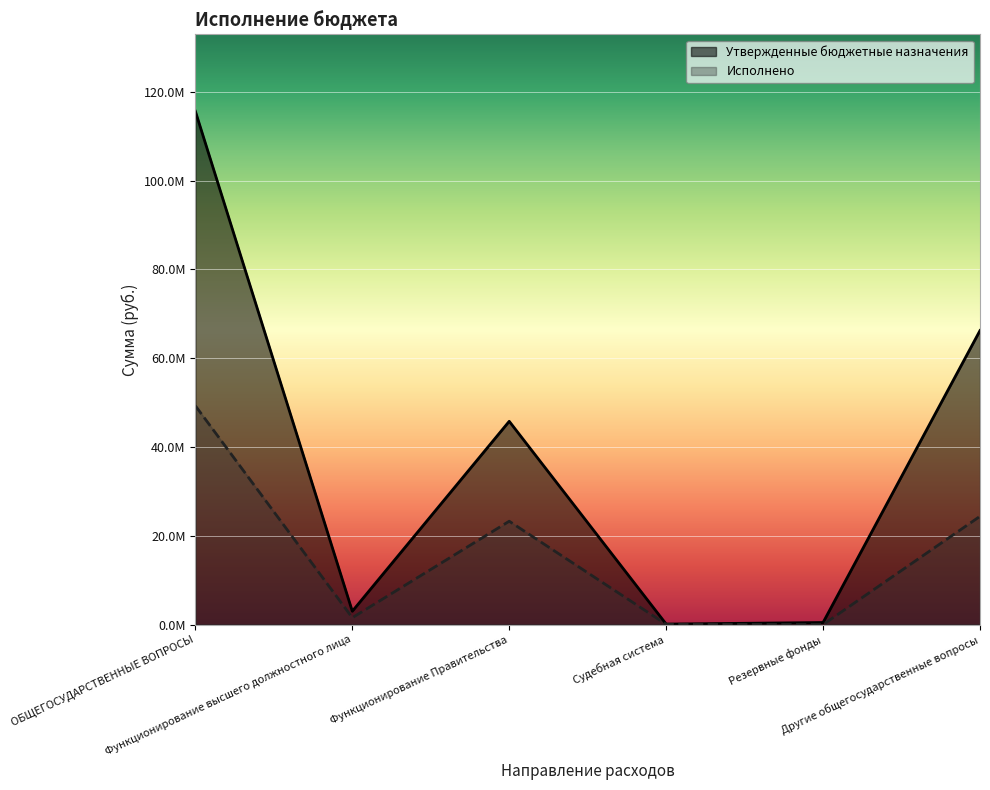

What is the value of the Исполнено point at the 2nd from the left?

1552278.2